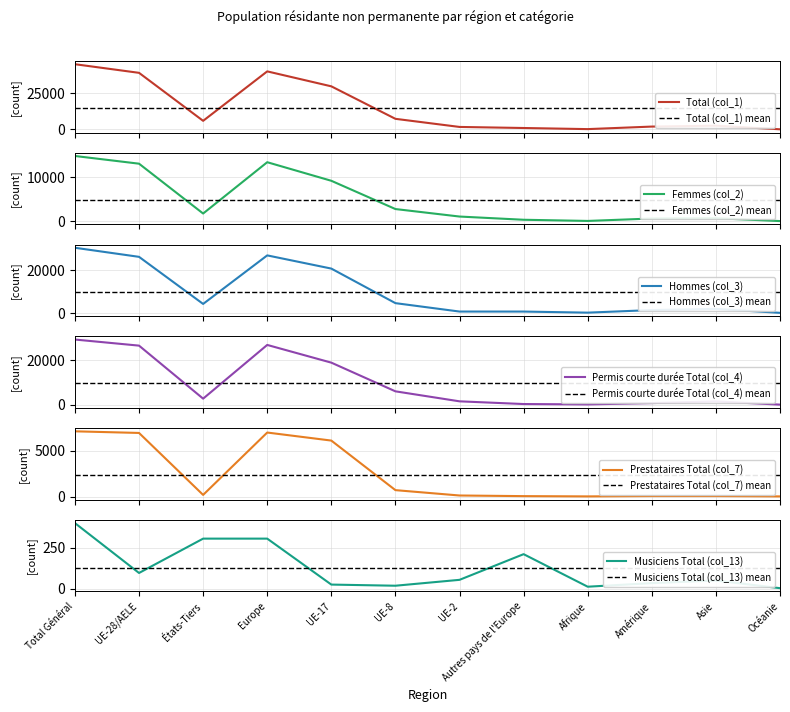

True or false: Total (col_1) and Hommes (col_3) cross at least once.

False